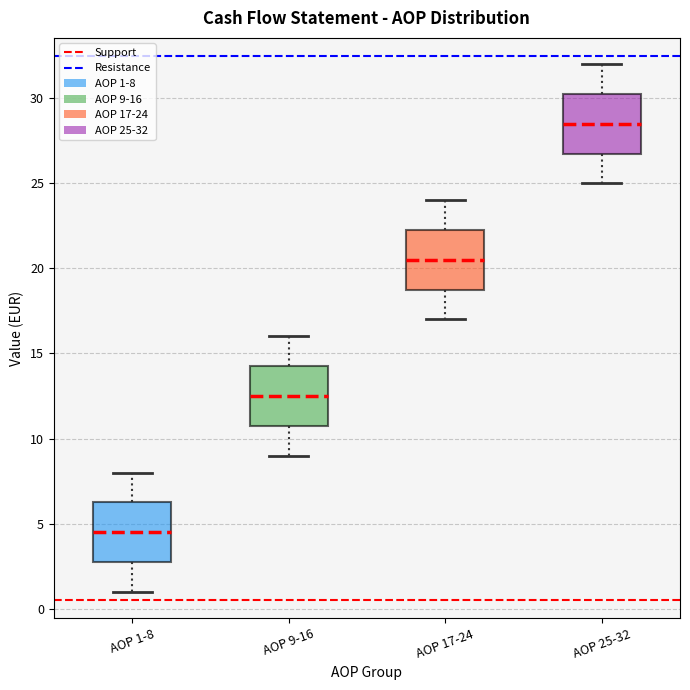

Reading left to right, read every box against the y-axis: the position of its median line, the range the box covers, and the ends of its whiskers. The values are not printed on the chart, so give them approximately, as read against the axis.

AOP 1-8: median 4.5, box 3.0 to 6.5, whiskers 1.0 to 8.0
AOP 9-16: median 12.5, box 11.0 to 14.5, whiskers 9.0 to 16.0
AOP 17-24: median 20.5, box 19.0 to 22.5, whiskers 17.0 to 24.0
AOP 25-32: median 28.5, box 27.0 to 30.5, whiskers 25.0 to 32.0